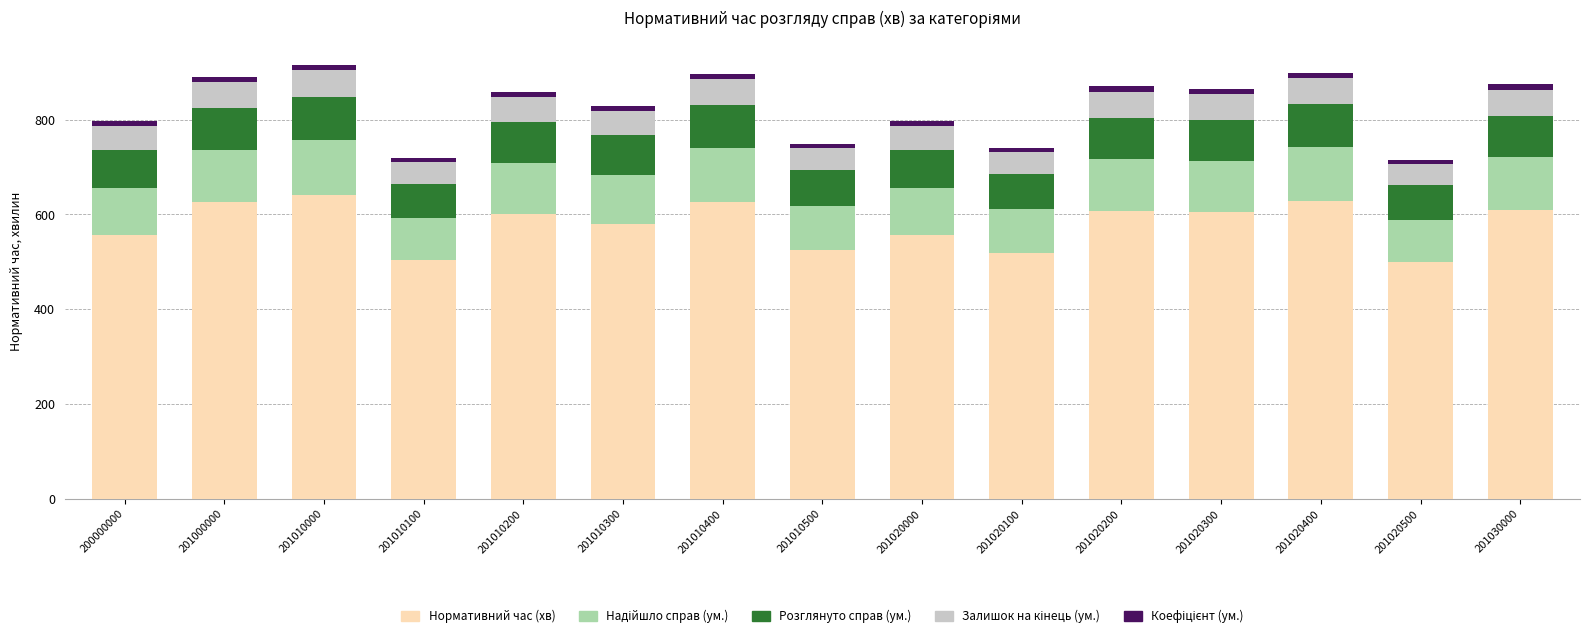

What is the difference between the second highest and second lowest values in the Нормативний час (хв) series?

126